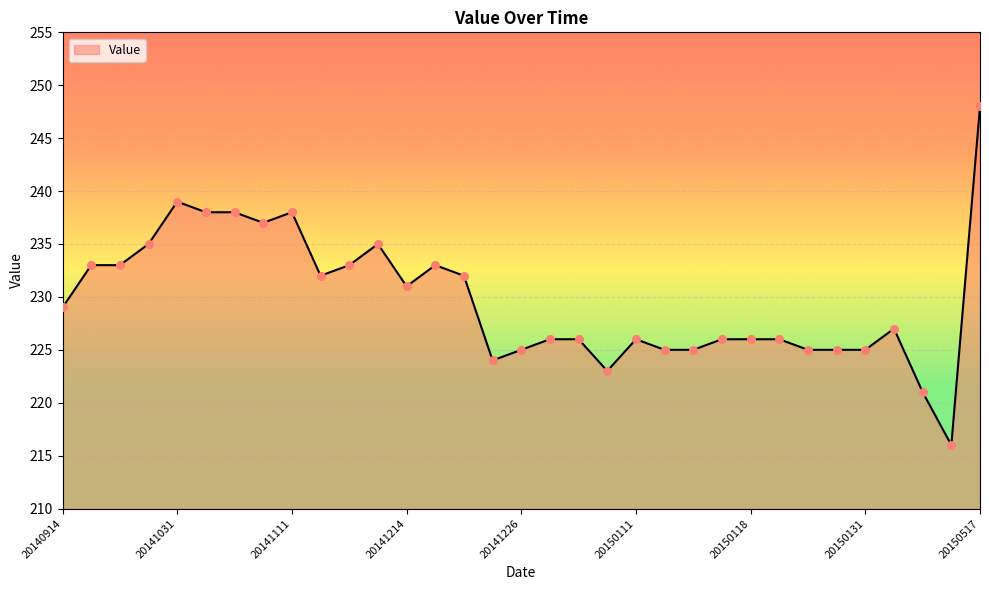

What is the greatest value displayed?

248